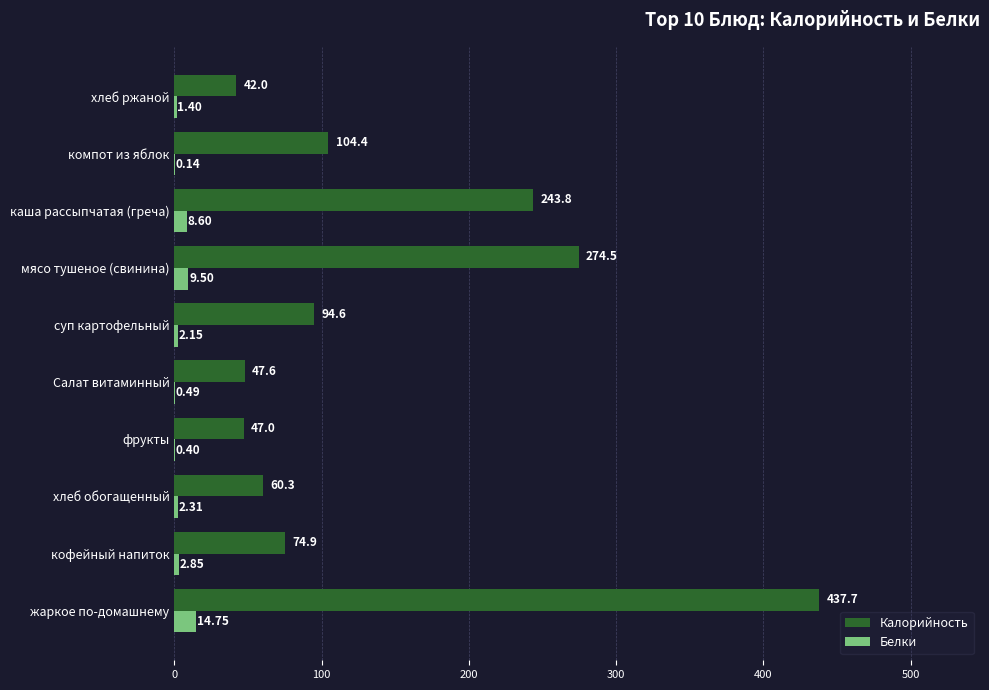

Which series changed the most between фрукты and хлеб ржаной?

Калорийность